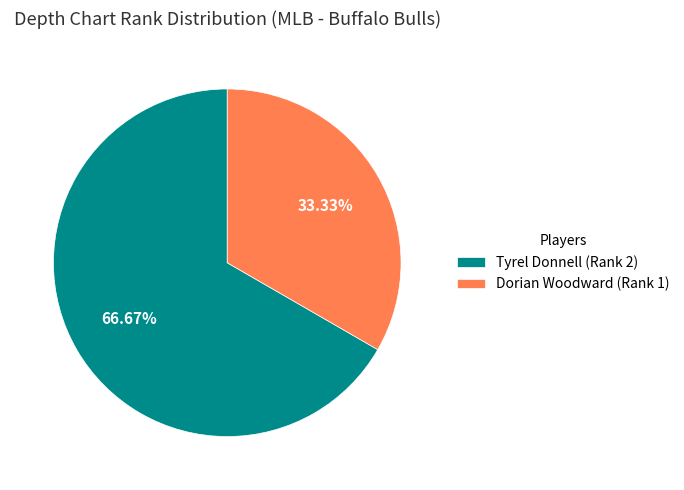

Is it true that Dorian Woodward is 23% of the pie?

False